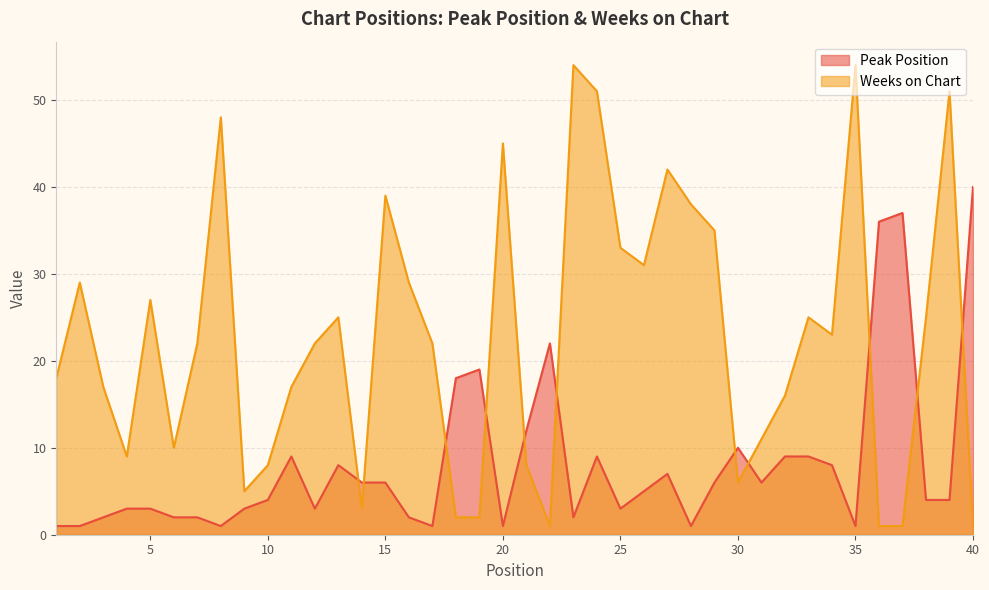

True or false: Peak Position has a value of 22 at 22.

True